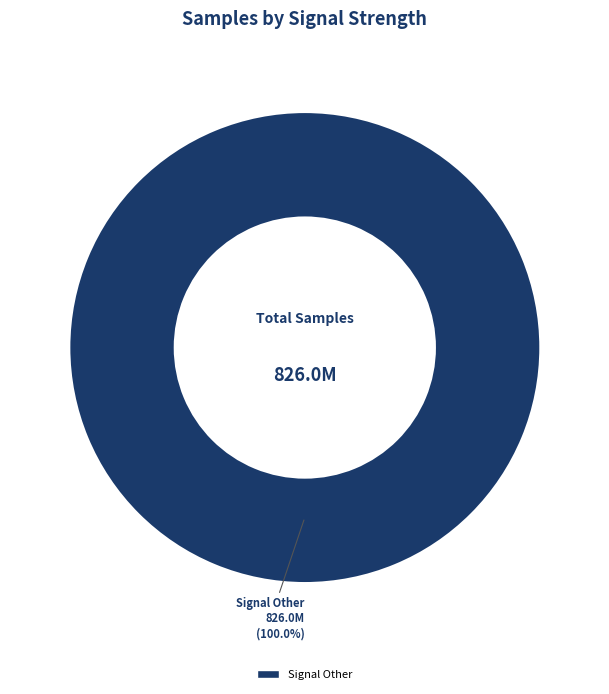

Count the number of slices in the pie.

1